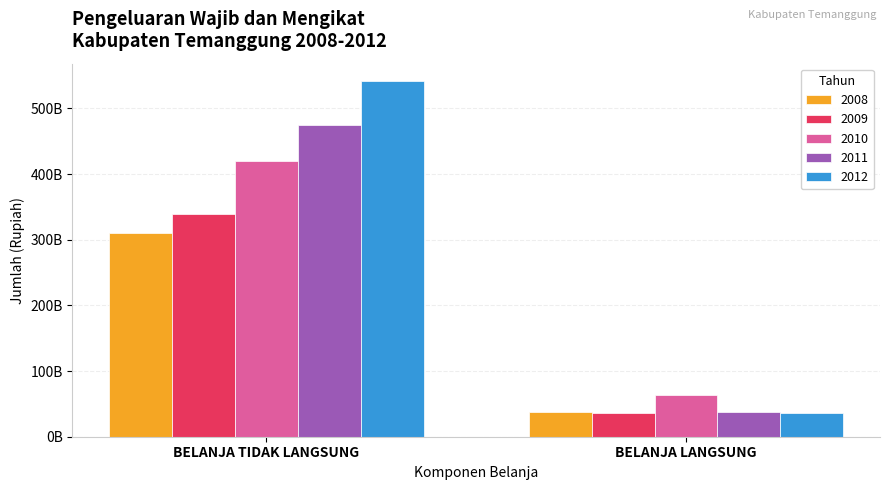

Does the chart contain stacked bars?

No